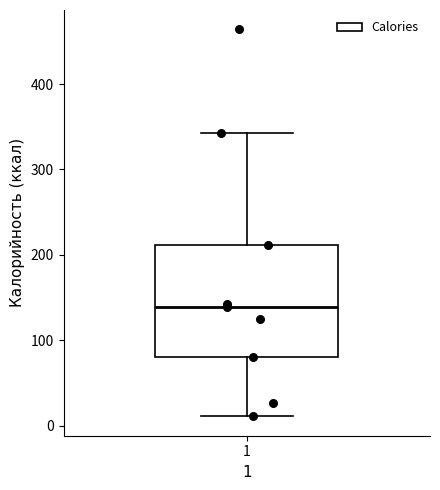

Transcribe this box plot: give where the median line is, the range the box spans, and where the two whiskers end, as read against the y-axis. The values are not printed on the chart, so give them approximately, as read against the axis.

median 140, box 80 to 210, whiskers 10 to 340